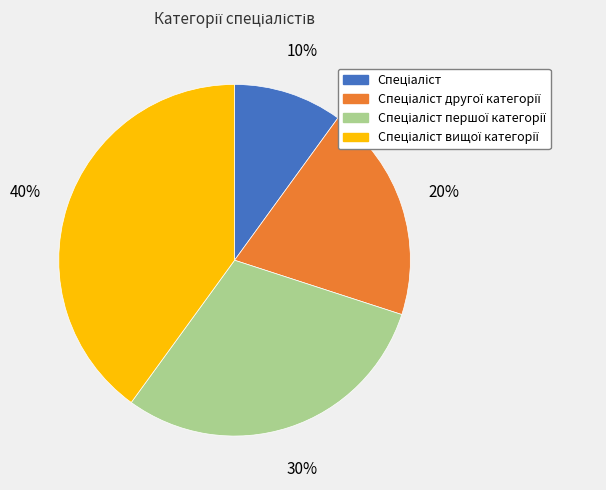

To the nearest percent, what is the average slice percentage?

25%